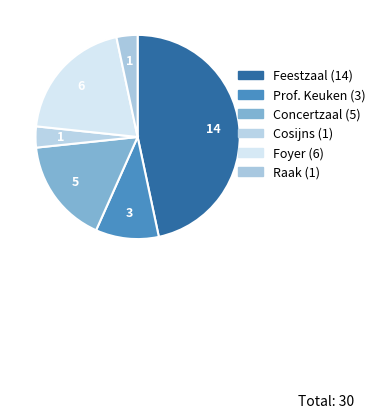

What is the change in value from Concertzaal to Foyer?

+1